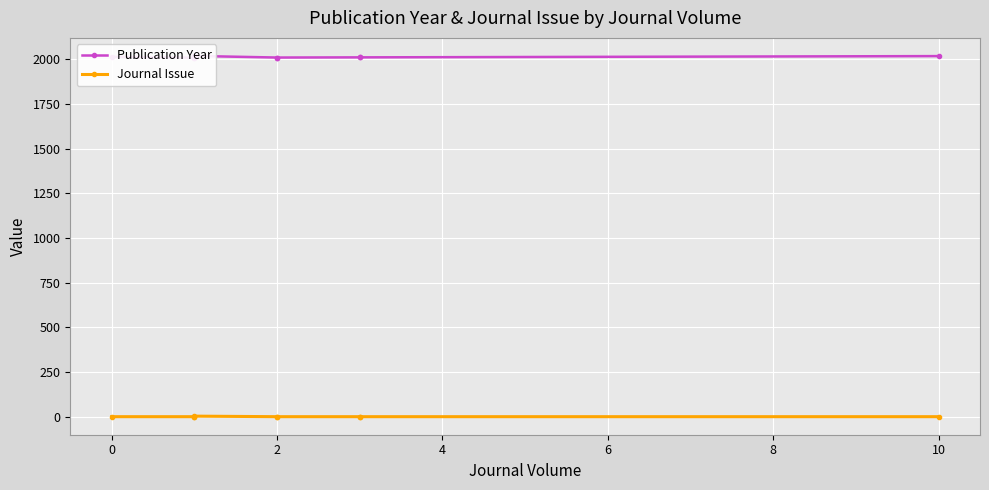

Which has a higher value, 0 or 10?

10